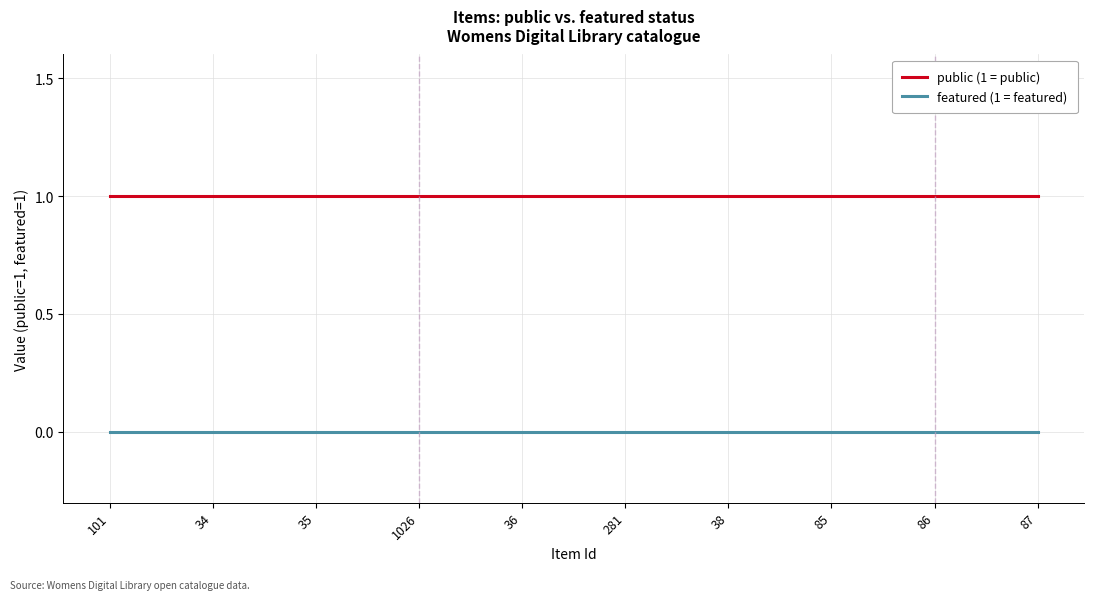

The featured (1 = featured) series shows 0 at 101. True or false?

True